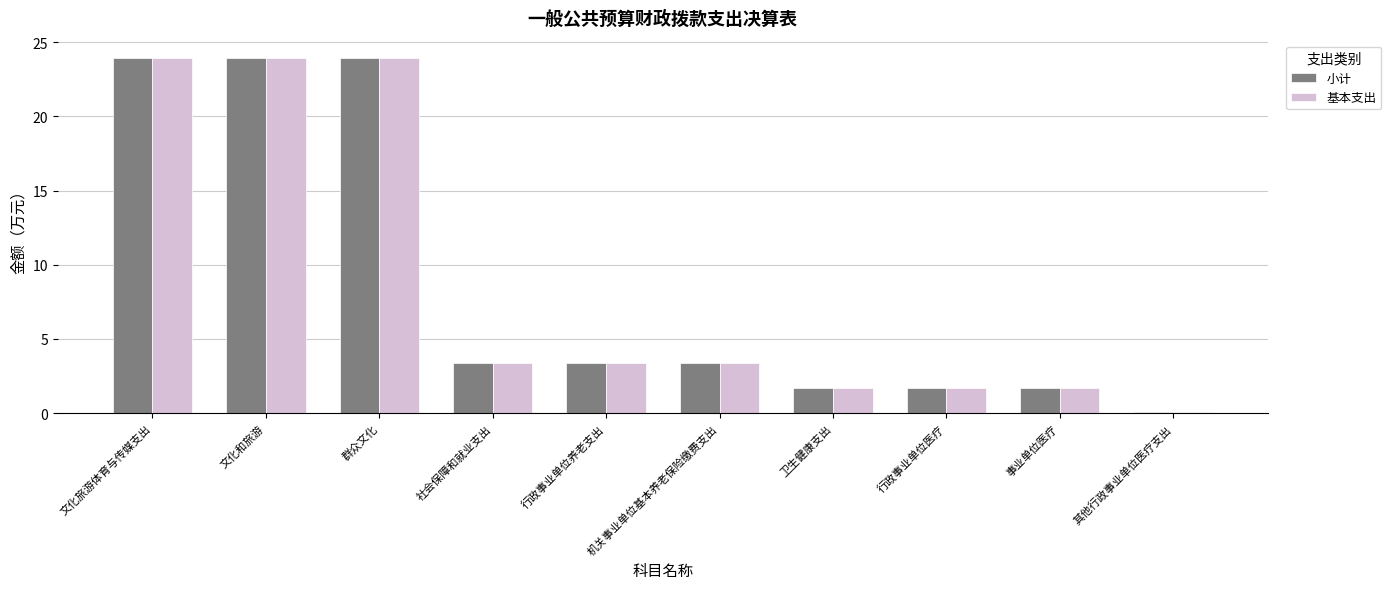

The 基本支出 series shows 3.4 at 行政事业单位养老支出. True or false?

True